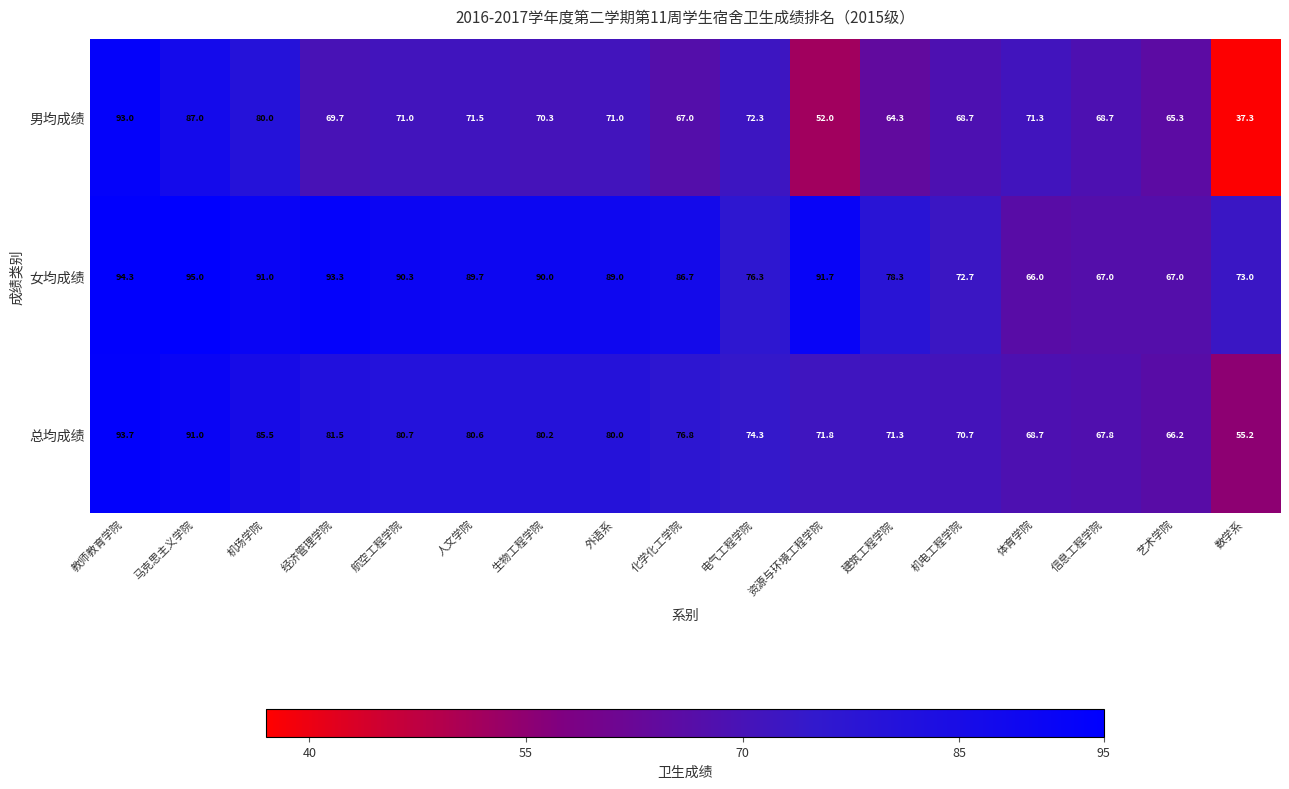

Which series has the widest spread of values?

男均成绩